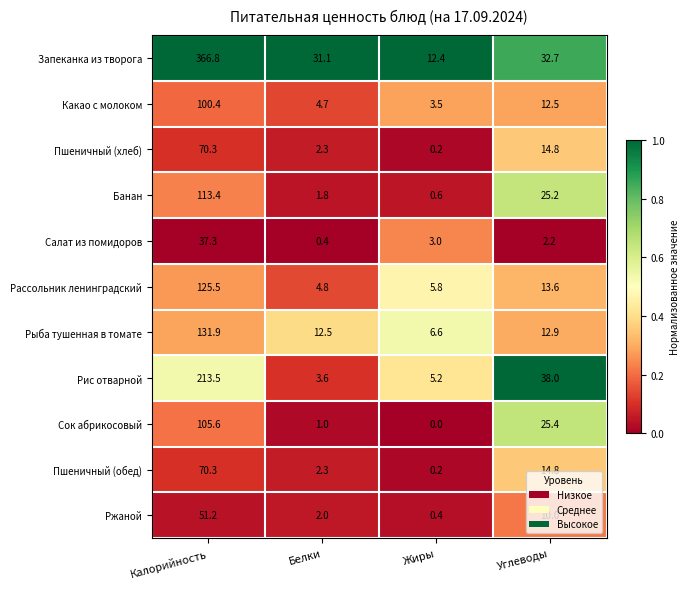

What is the greatest value displayed?

366.8